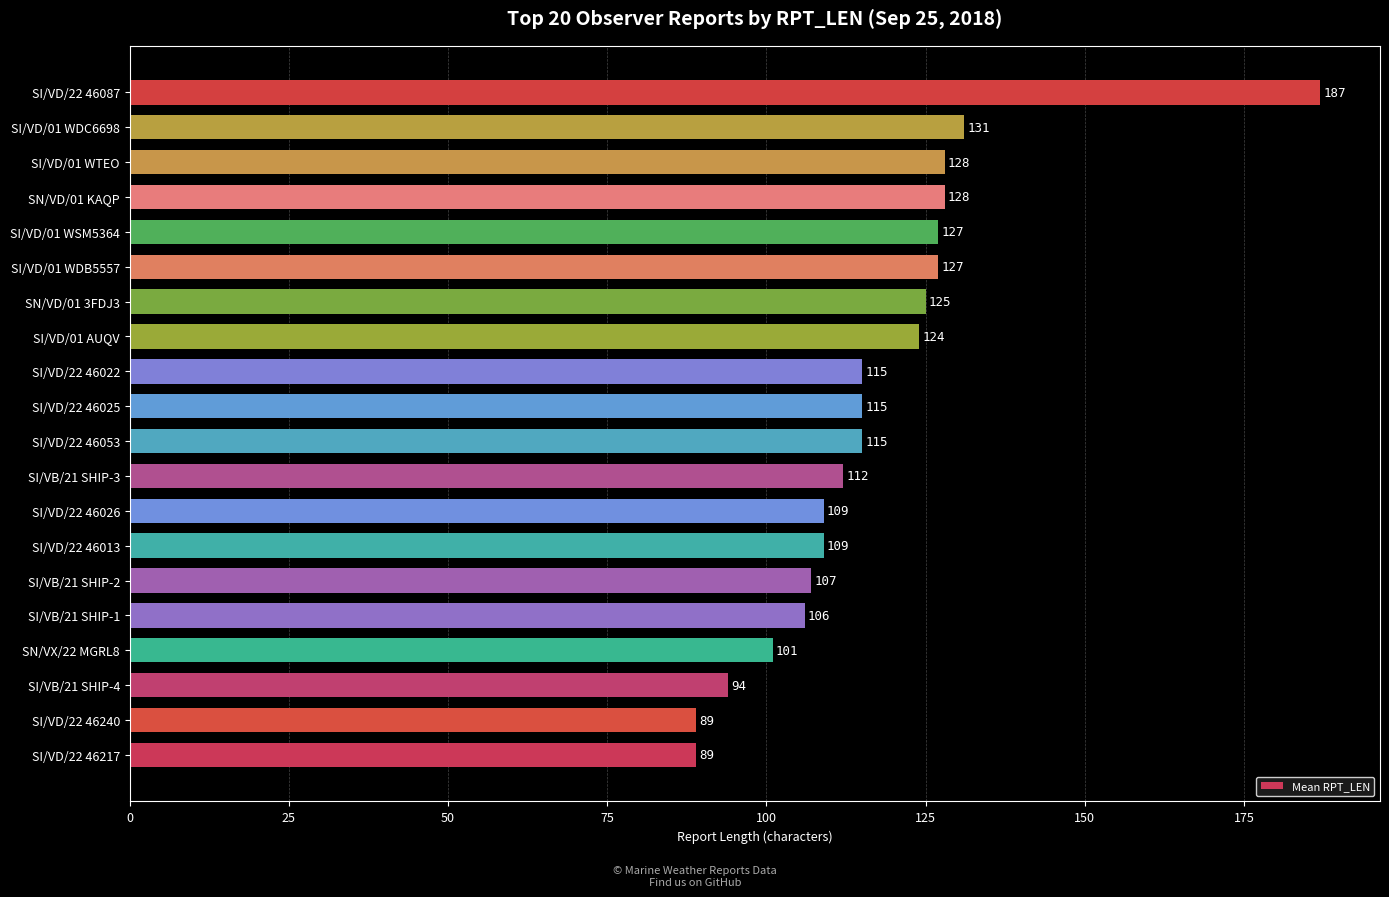

The chart shows a value of 128 at SN/VD/01 KAQP. True or false?

True